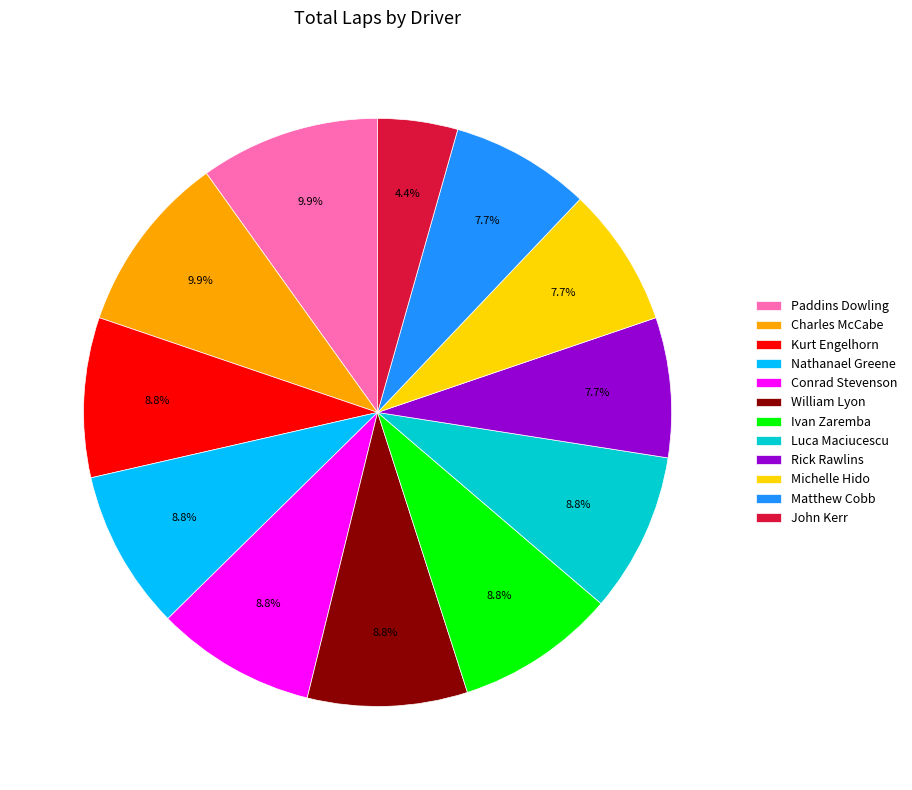

What percentage do William Lyon and Nathanael Greene together represent?

17.6%